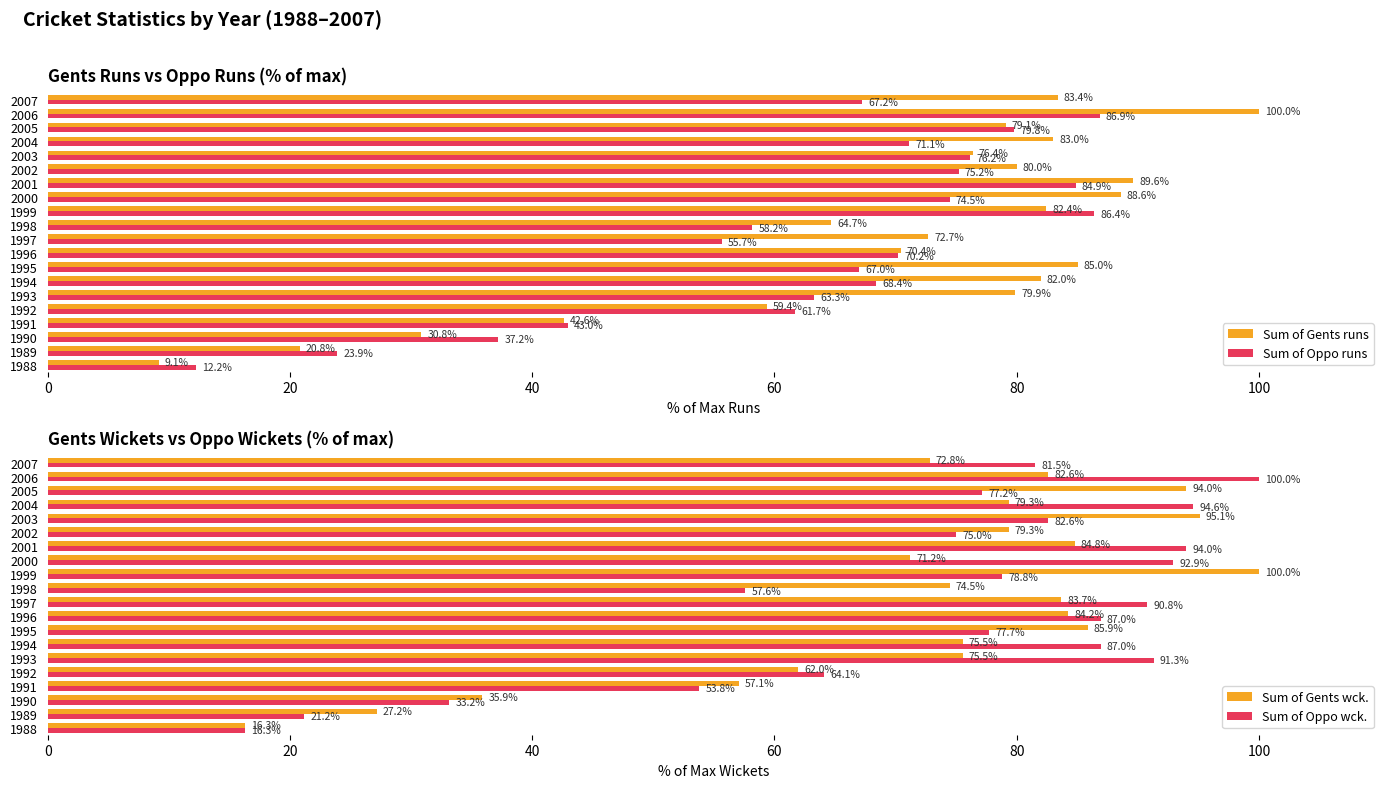

Which series has the largest range (max minus min)?

Sum of Gents runs